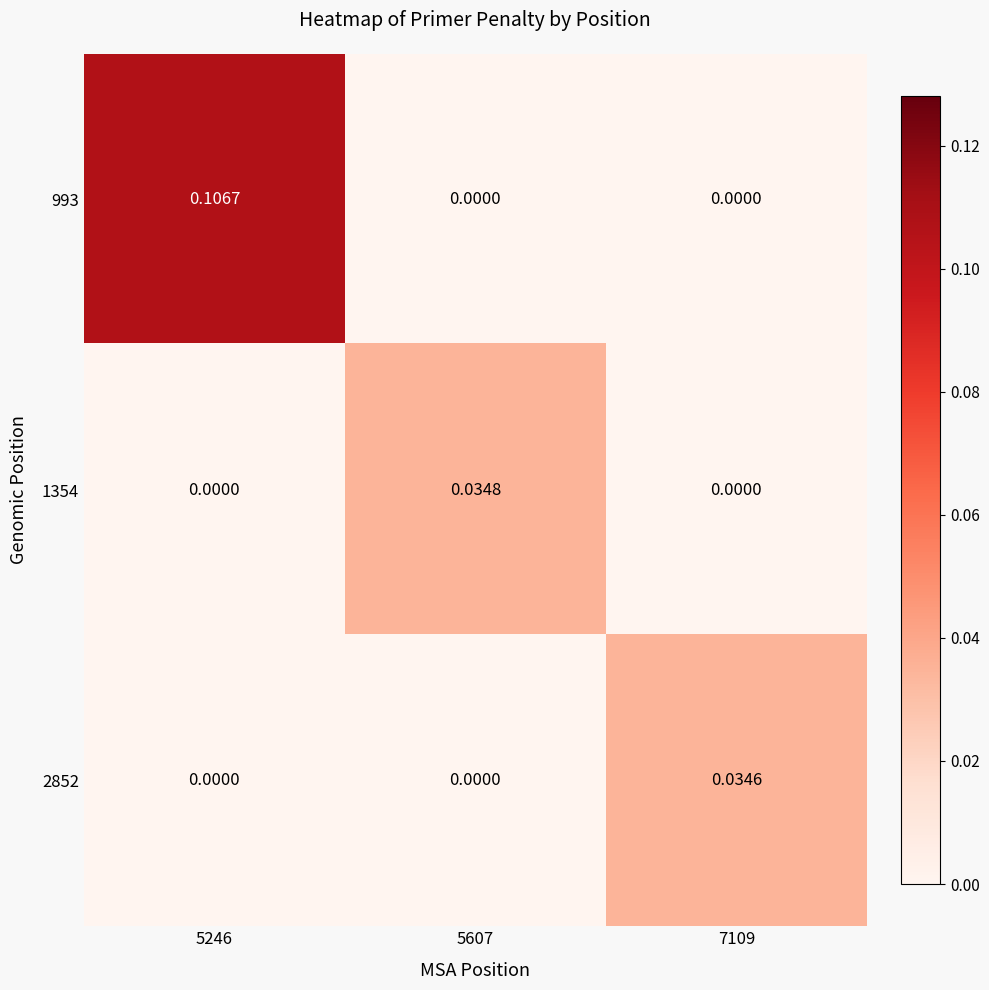

Is the value of 1354 at 5246 greater than the value of 2852 at 7109?

No